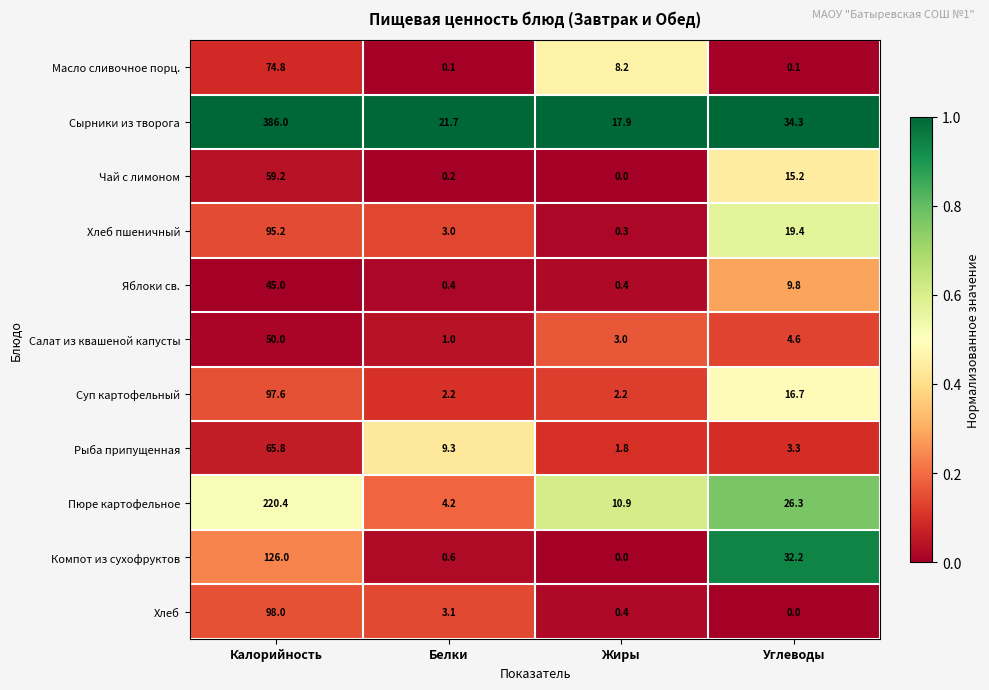

The value of Компот из сухофруктов at Жиры is 71.6. True or false?

False